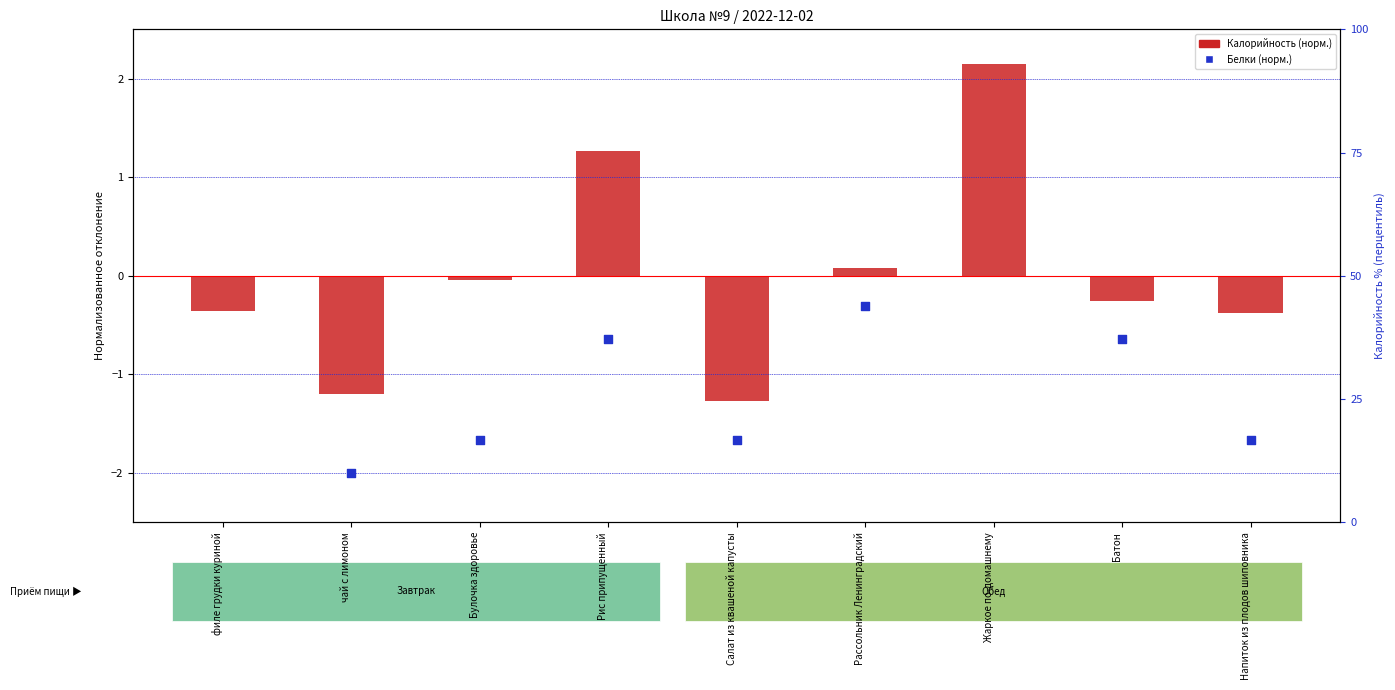

Is the value of Белки (норм.) at Рис припущенный greater than the value of Калорийность (норм.) at Рис припущенный?

No